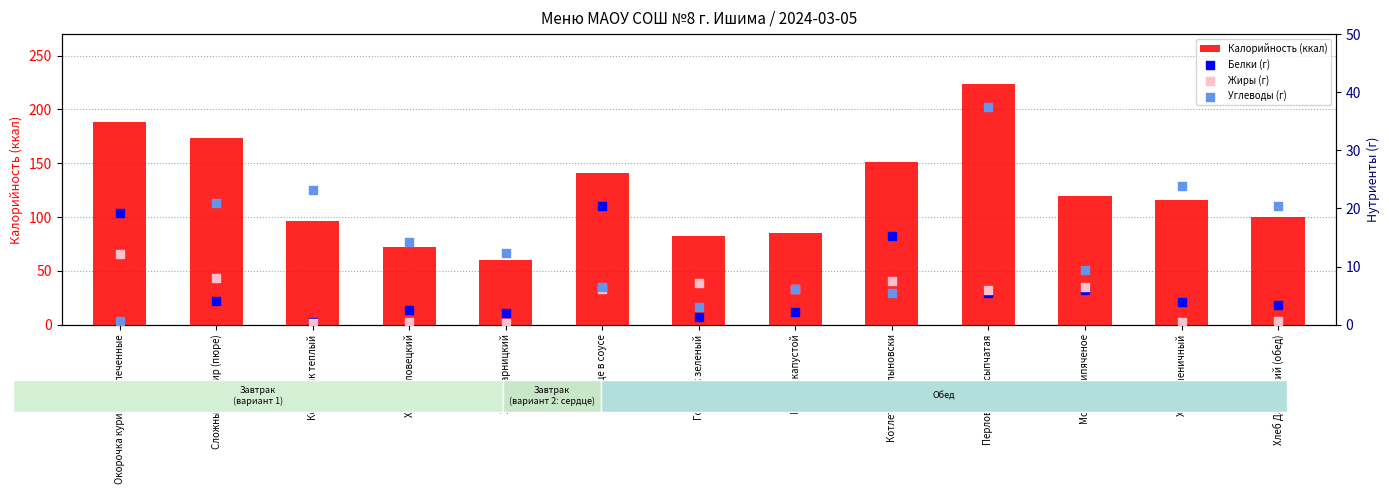

Which series contains the lowest Y value?

Жиры (г)